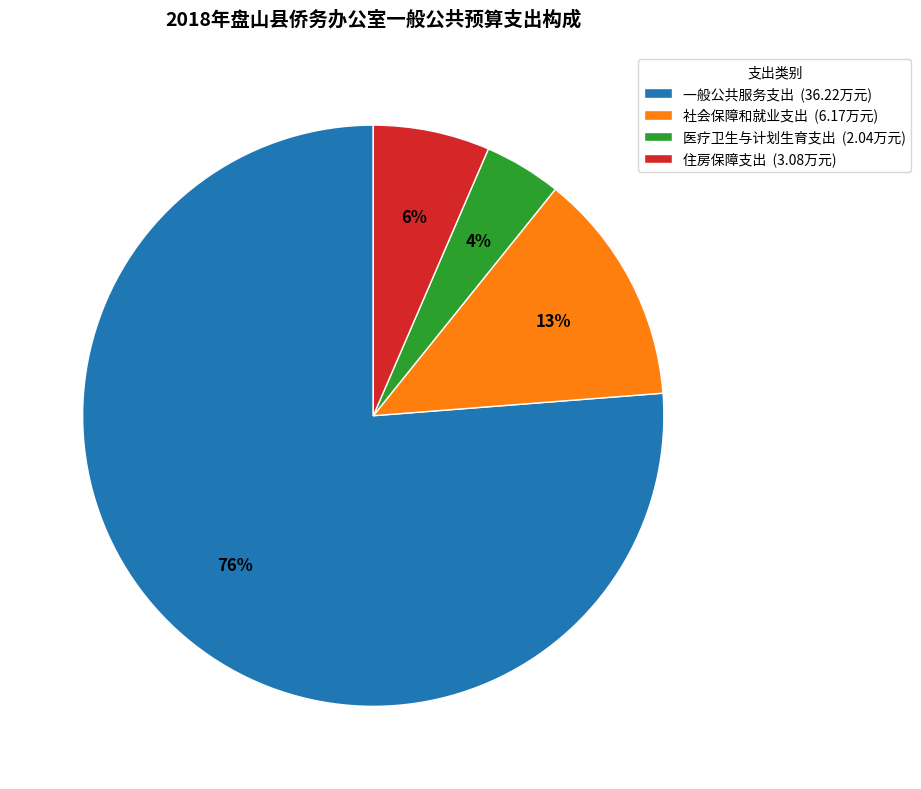

Combined, do 社会保障和就业支出 (6.17万元) and 住房保障支出 (3.08万元) account for over 50%?

No